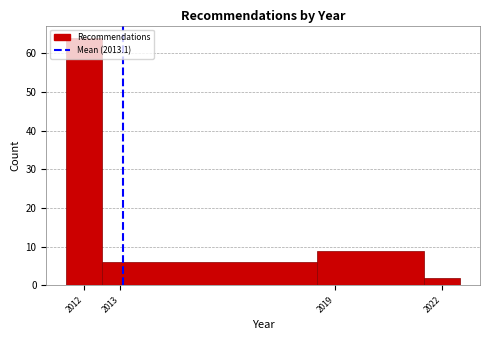

How tall is the bar that spans 2011.5 to 2012.5 on the x-axis? The values are not printed on the chart, so give them approximately, as read against the axis.

64